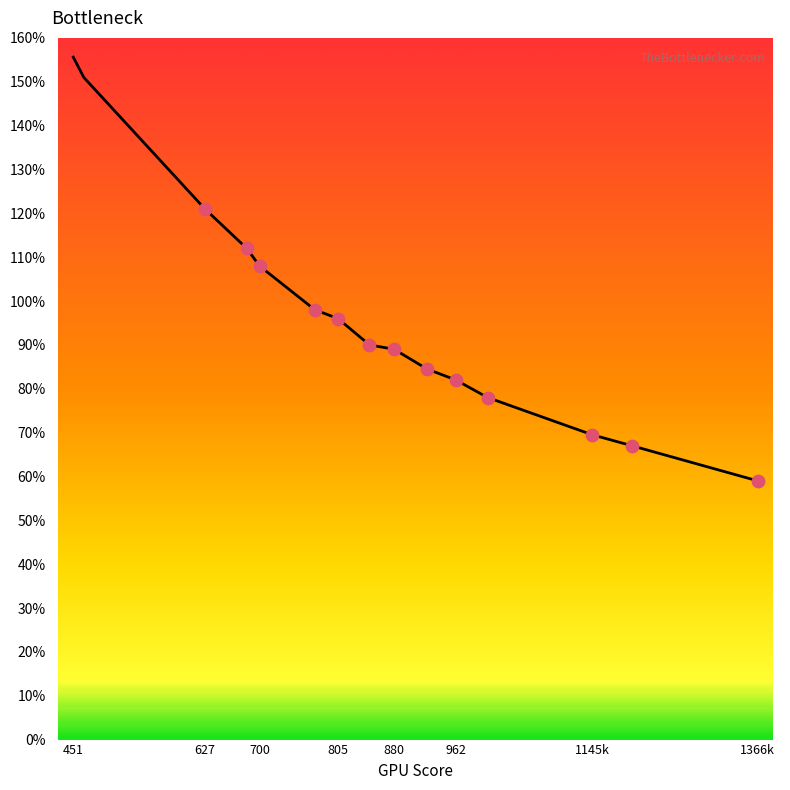

What is the minimum value shown in the chart?

59.0